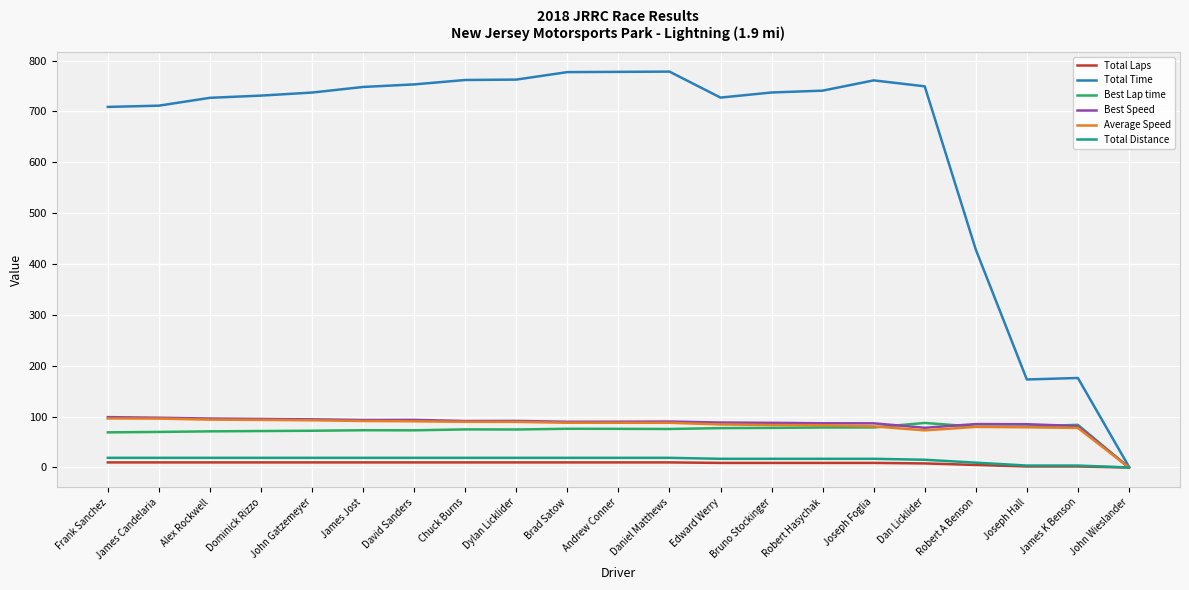

What are all the series names shown in the legend?

Total Laps, Total Time, Best Lap time, Best Speed, Average Speed, Total Distance